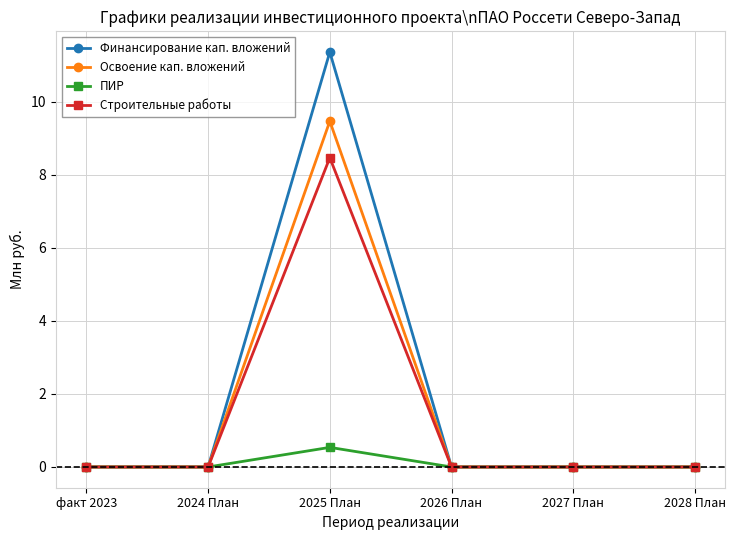

Count the number of categories in the chart.

6